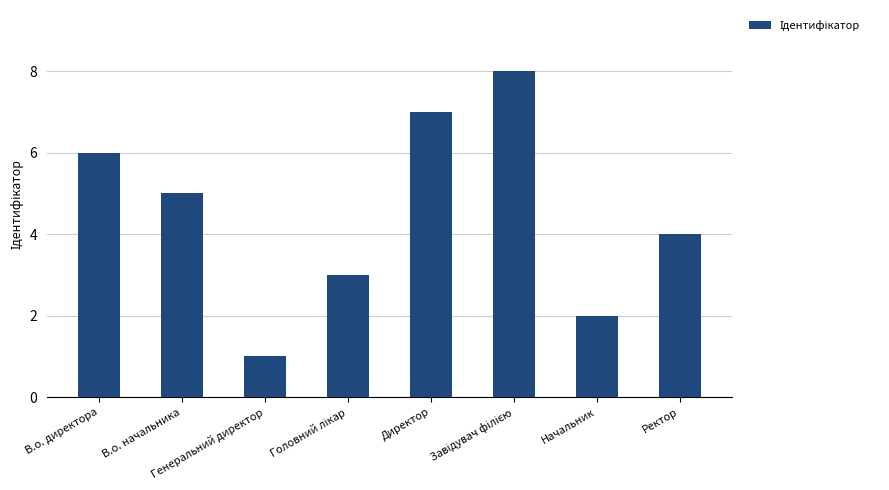

What is the change in value from Директор to Начальник?

-5